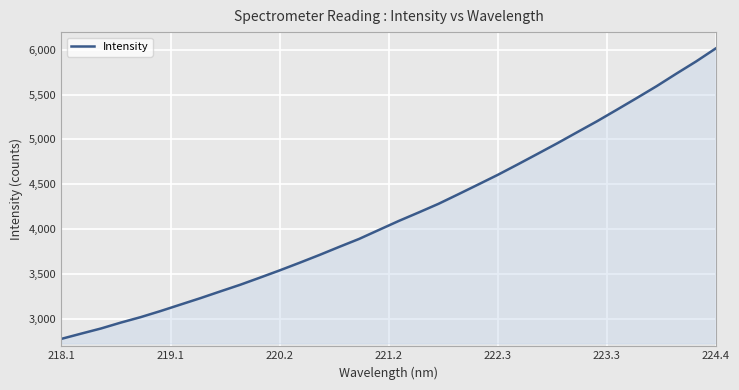

How many lines are shown in the chart?

1